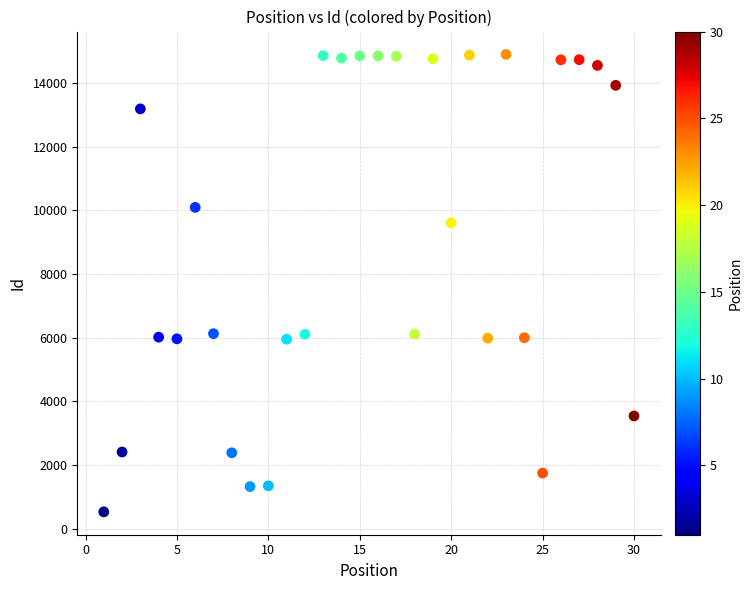

What is the range of Y values (max minus min)?

14363